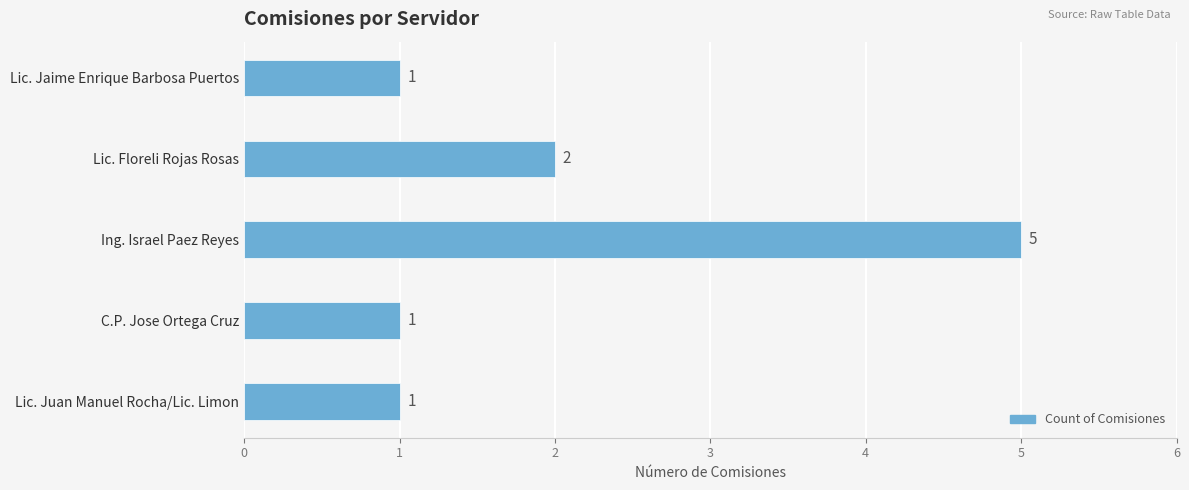

What is the sum of all values?

10